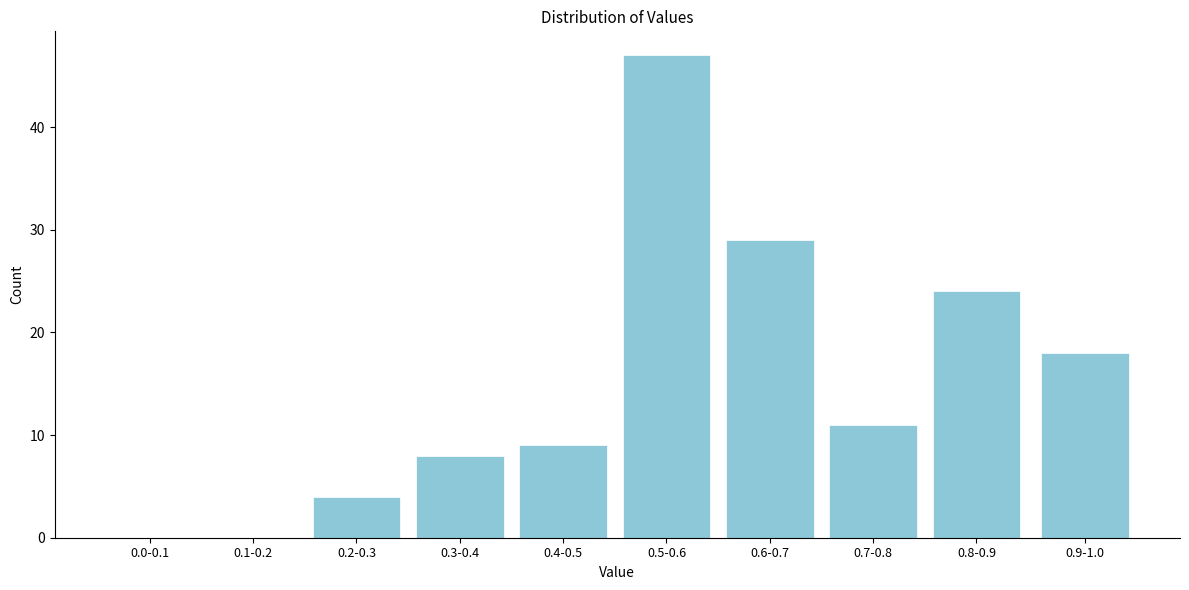

Reading right to left, what are all the values shown in this chart?

0.9-1.0=18	0.8-0.9=24	0.7-0.8=11	0.6-0.7=29	0.5-0.6=47	0.4-0.5=9	0.3-0.4=8	0.2-0.3=4	0.1-0.2=0	0.0-0.1=0